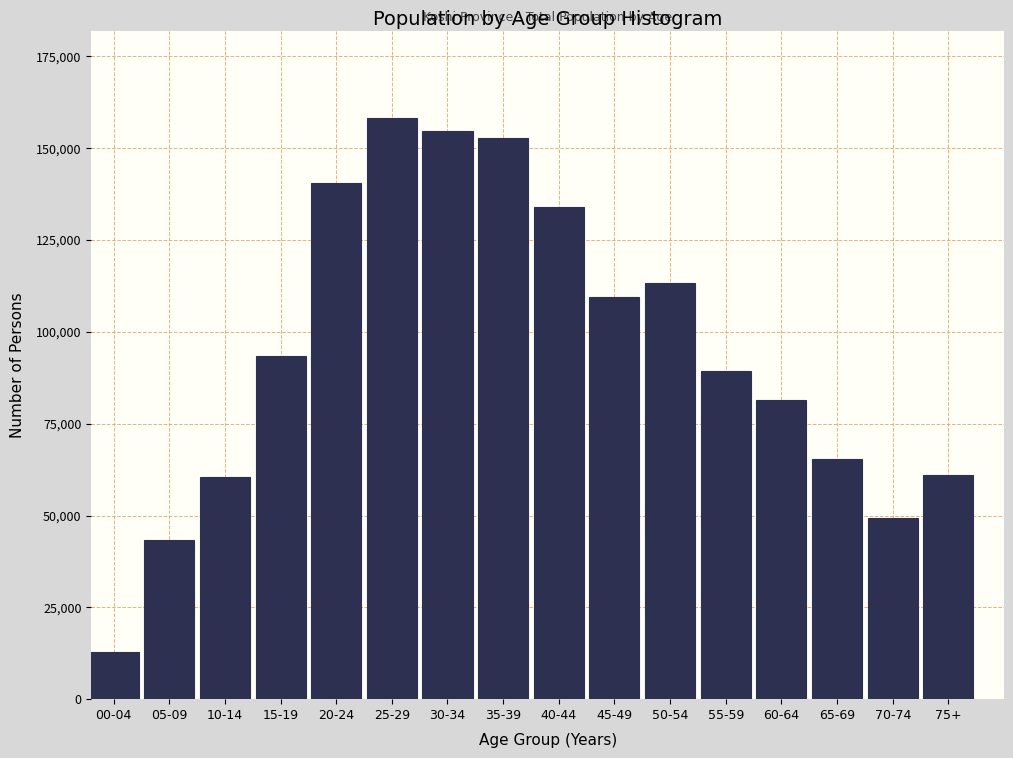

What is the difference between the maximum and minimum values?

145572